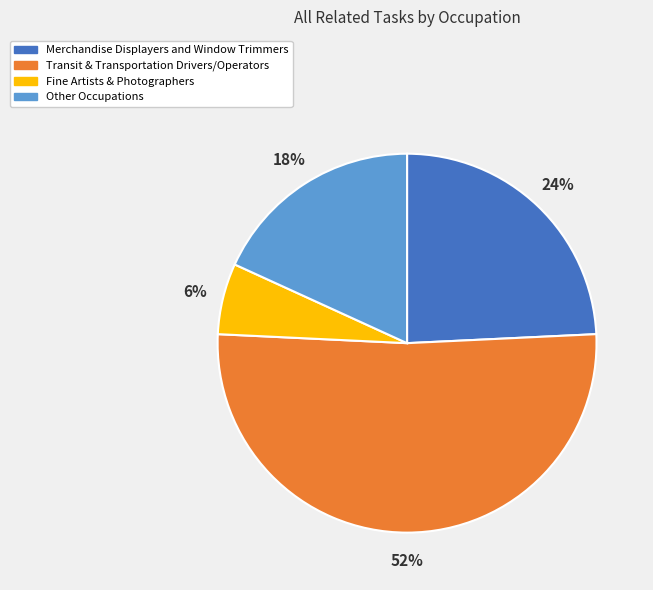

What is the largest slice in the pie chart?

Transit & Transportation Drivers/Operators